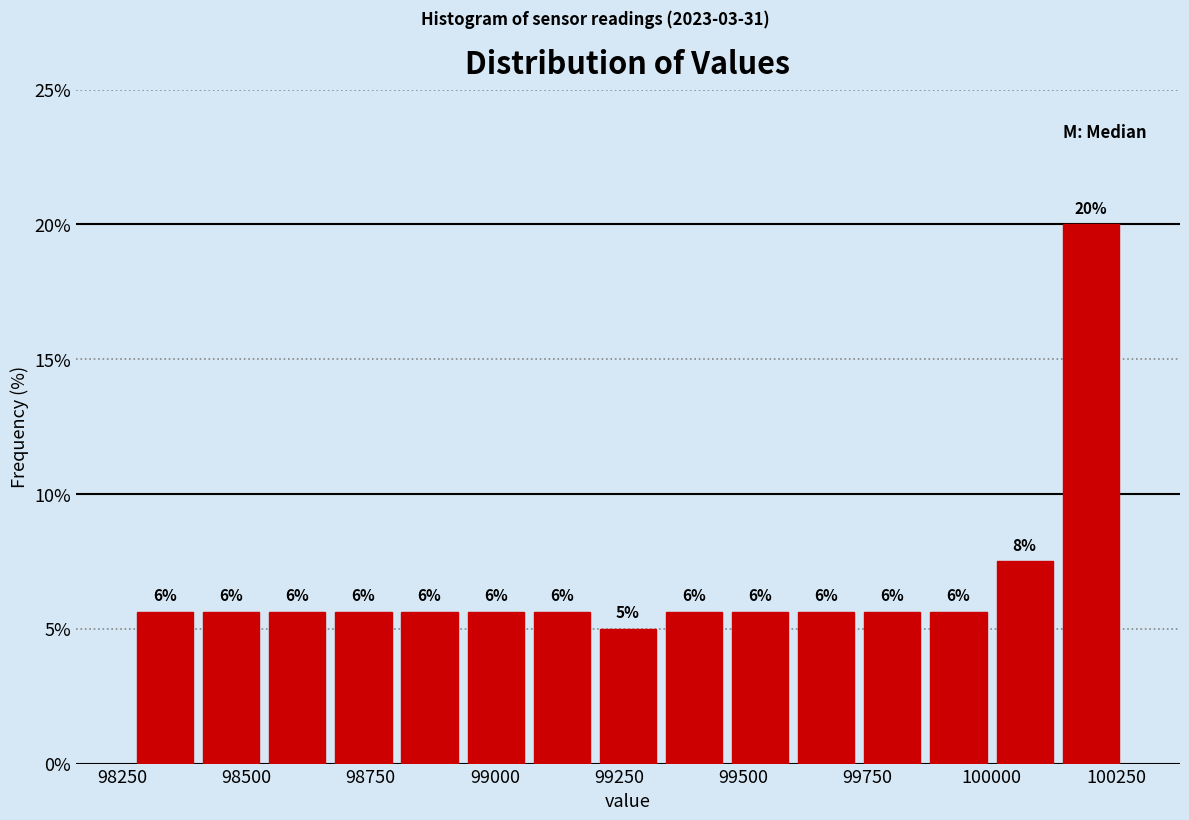

Around what value on the x-axis is the tallest bar? Give the approximate position of its centre, as read against the axis.

100200